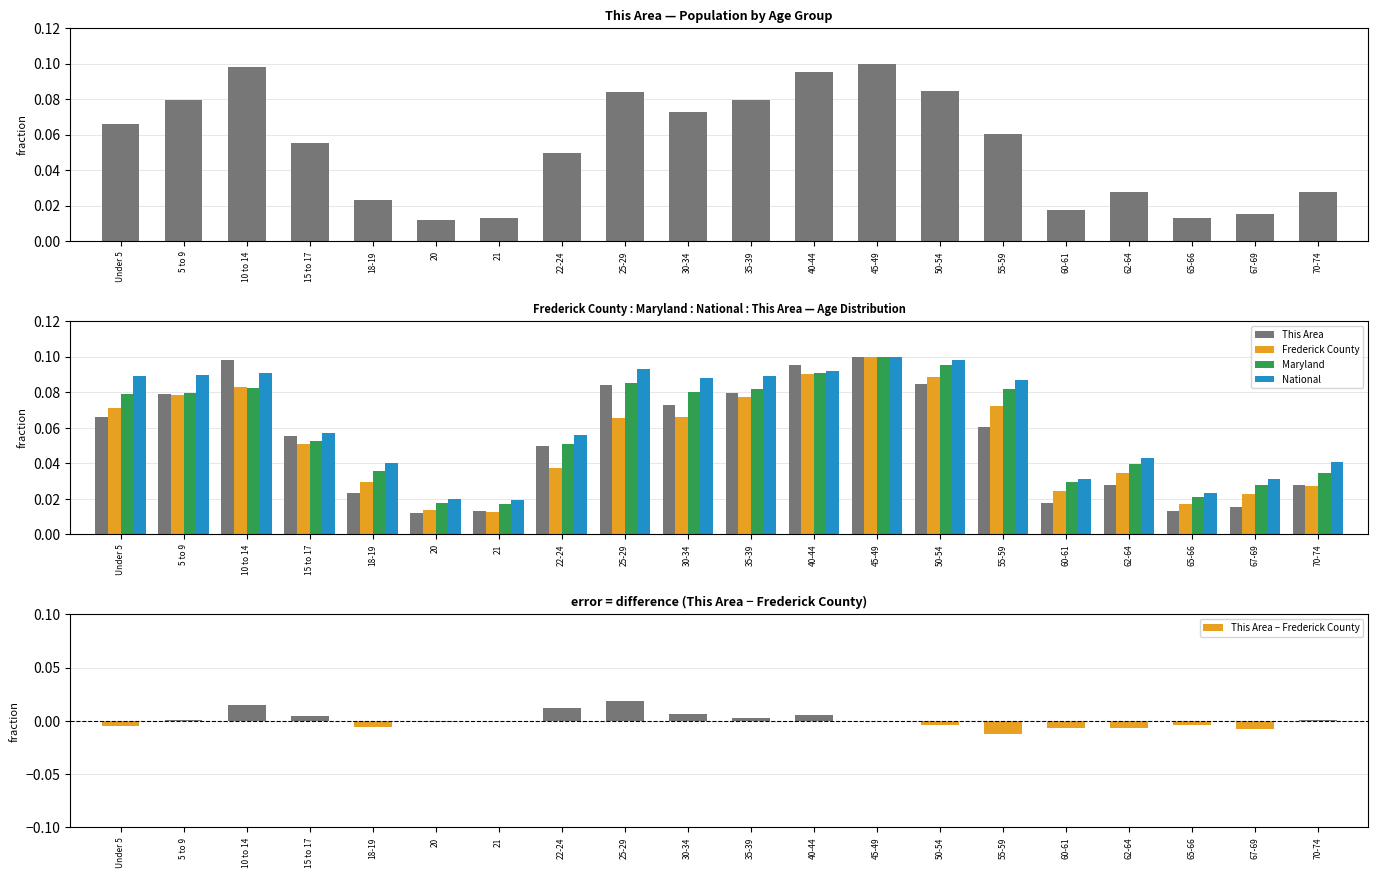

Is it true that This Area equals 0.0 at 65-66?

False